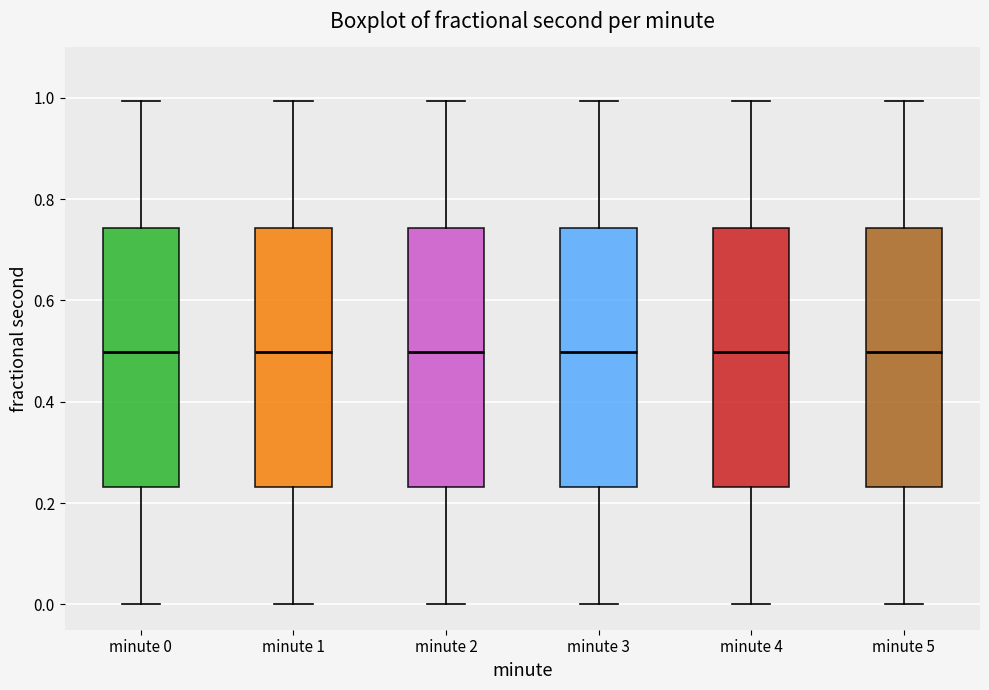

Where does the median line of the box for minute 4 sit on the y-axis? The values are not printed on the chart, so give them approximately, as read against the axis.

0.50